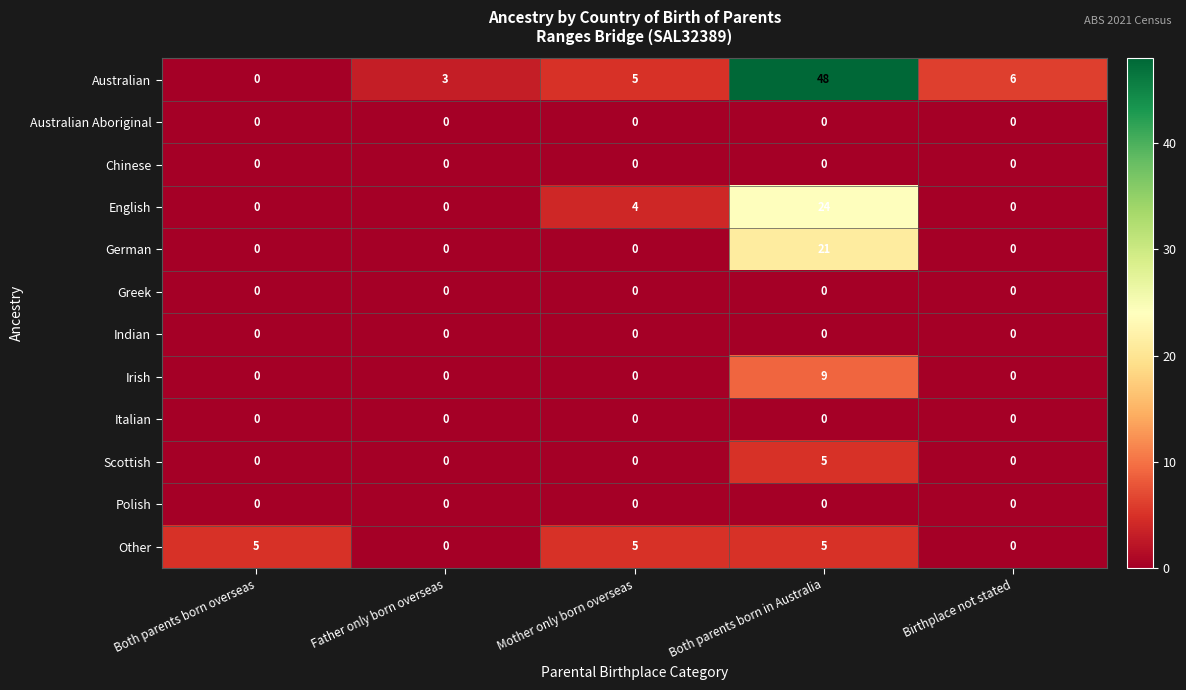

Which series has the largest total across all categories?

Australian